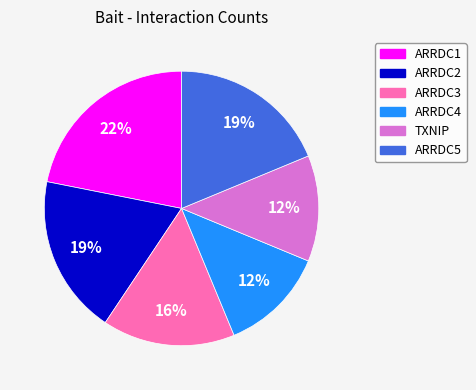

Is the sum of TXNIP and ARRDC5 greater than half?

No